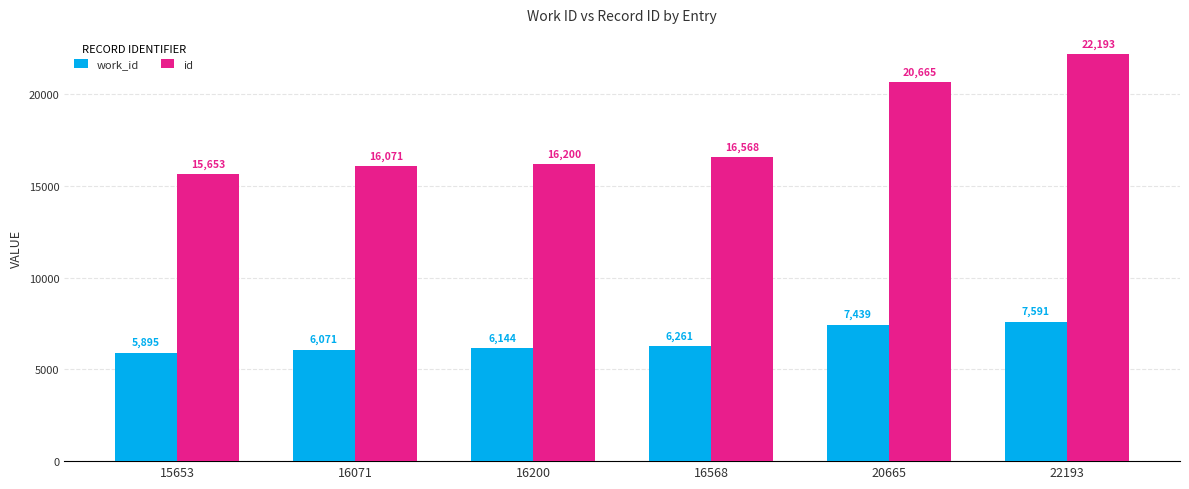

Reading left to right, list all the values displayed in this chart.

work_id: 15653=5895	16071=6071	16200=6144	16568=6261	20665=7439	22193=7591
id: 15653=15653	16071=16071	16200=16200	16568=16568	20665=20665	22193=22193